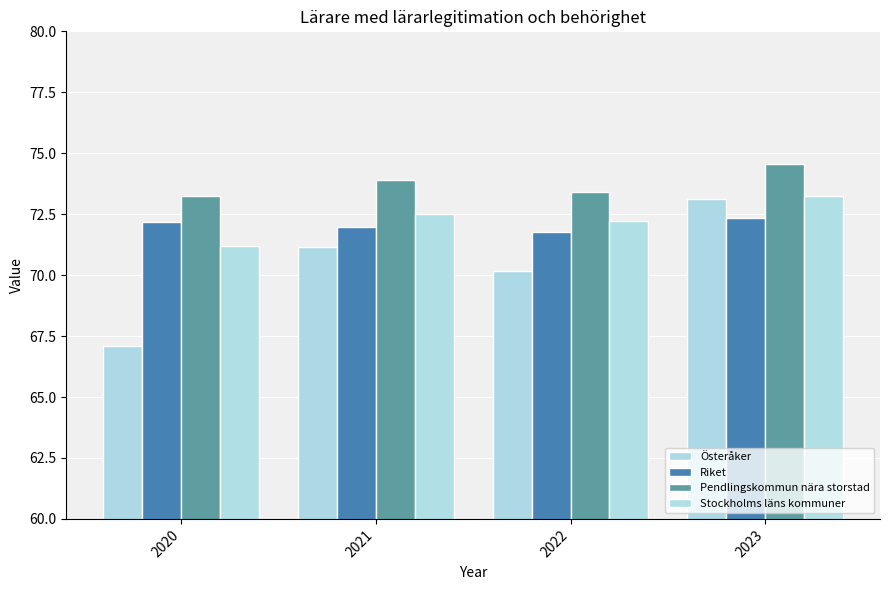

Rank the series at 2022 from highest to lowest value.

Pendlingskommun nära storstad, Stockholms läns kommuner, Riket, Österåker